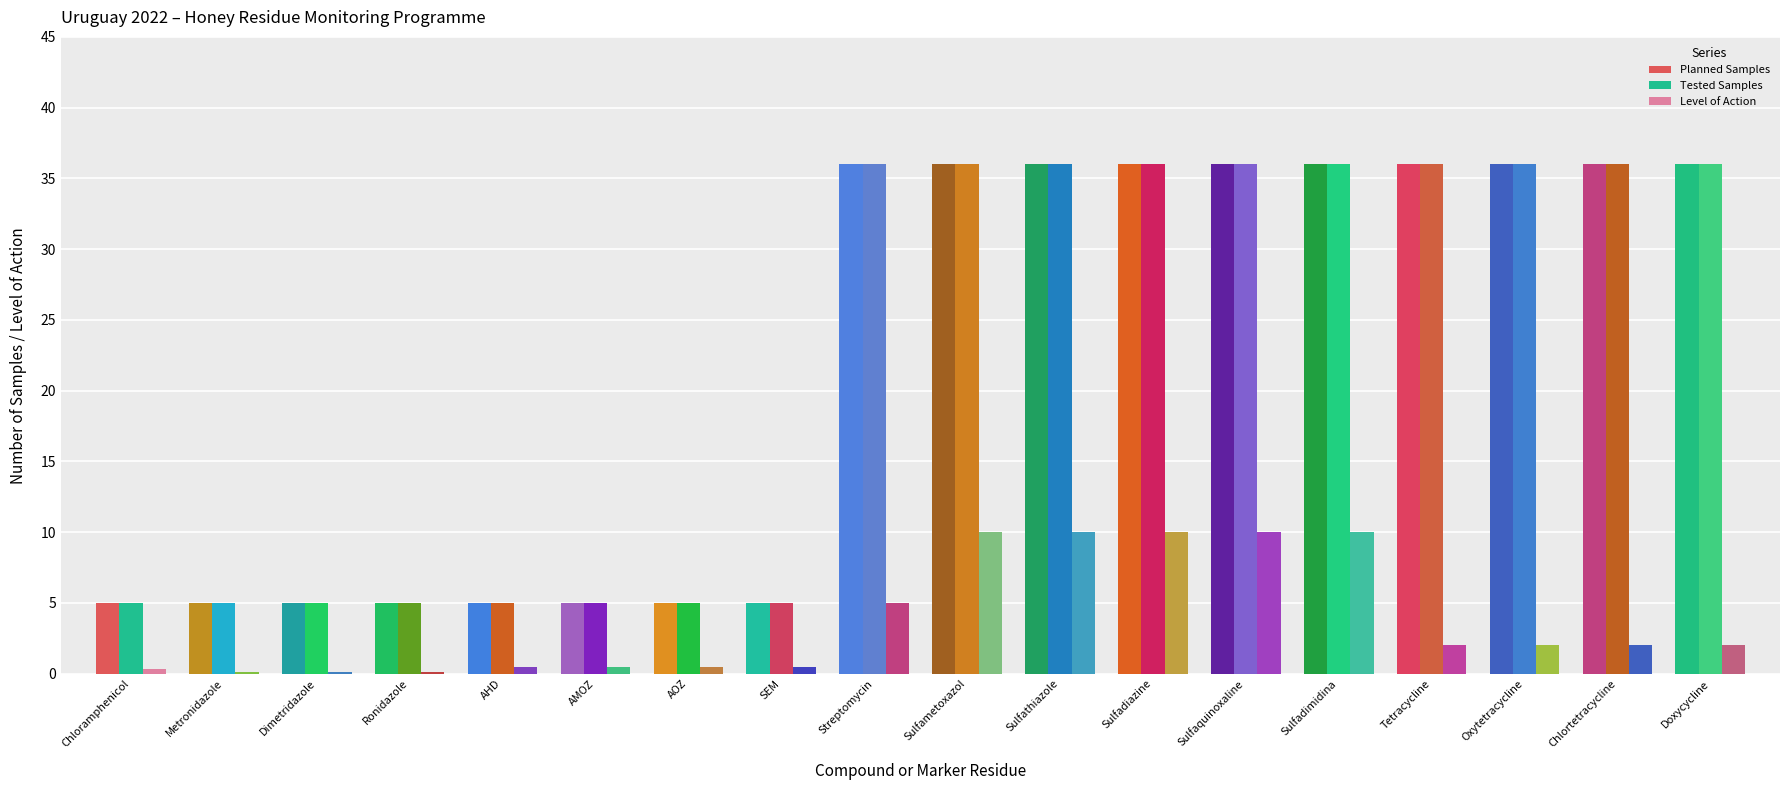

How many series are shown in this chart?

3